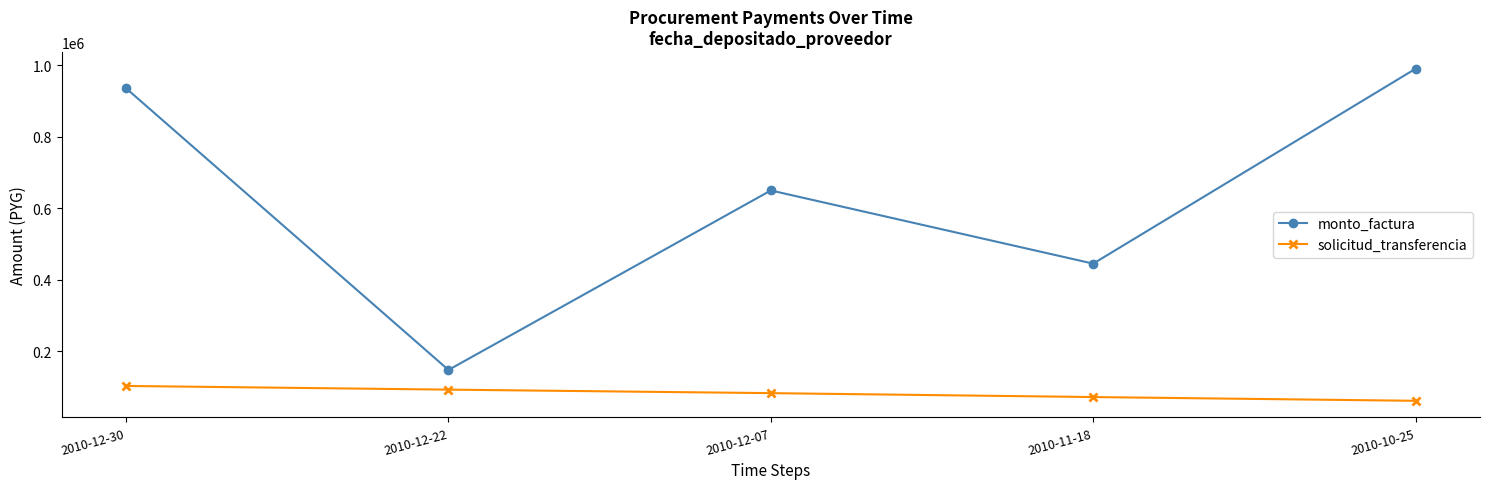

How many data points in solicitud_transferencia are less than 82824?

2